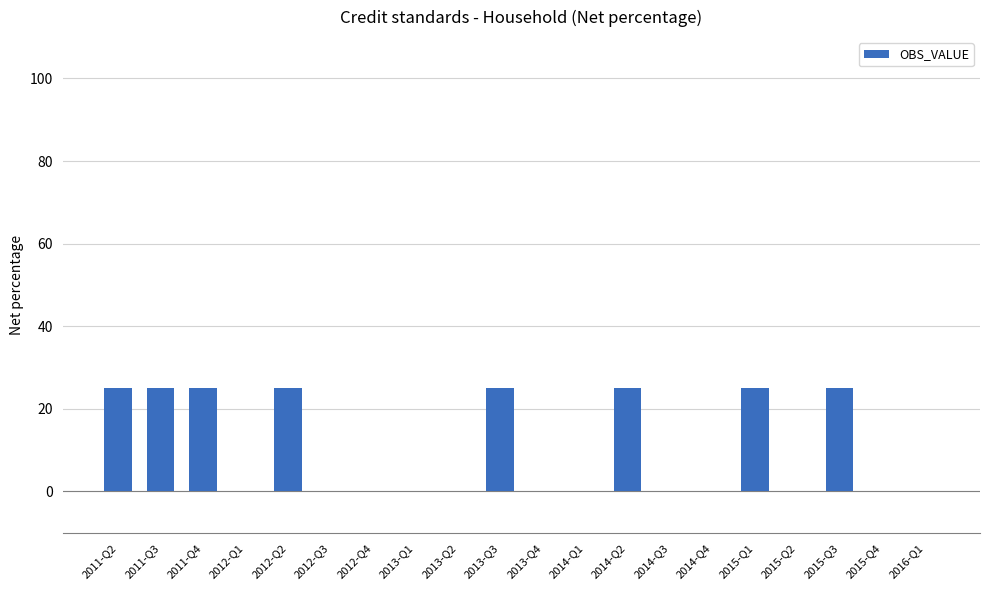

What is the maximum value shown in the chart?

25